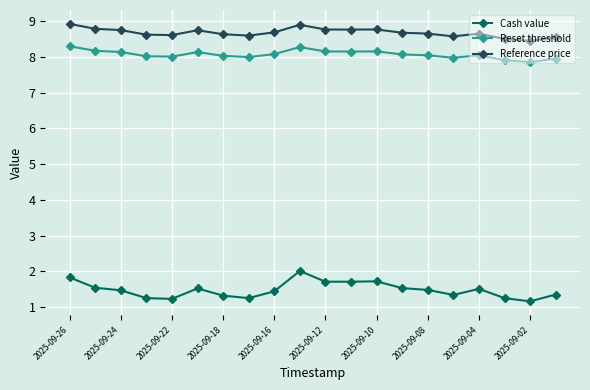

What is the value of the Cash value point at the 3rd from the left?

1.5